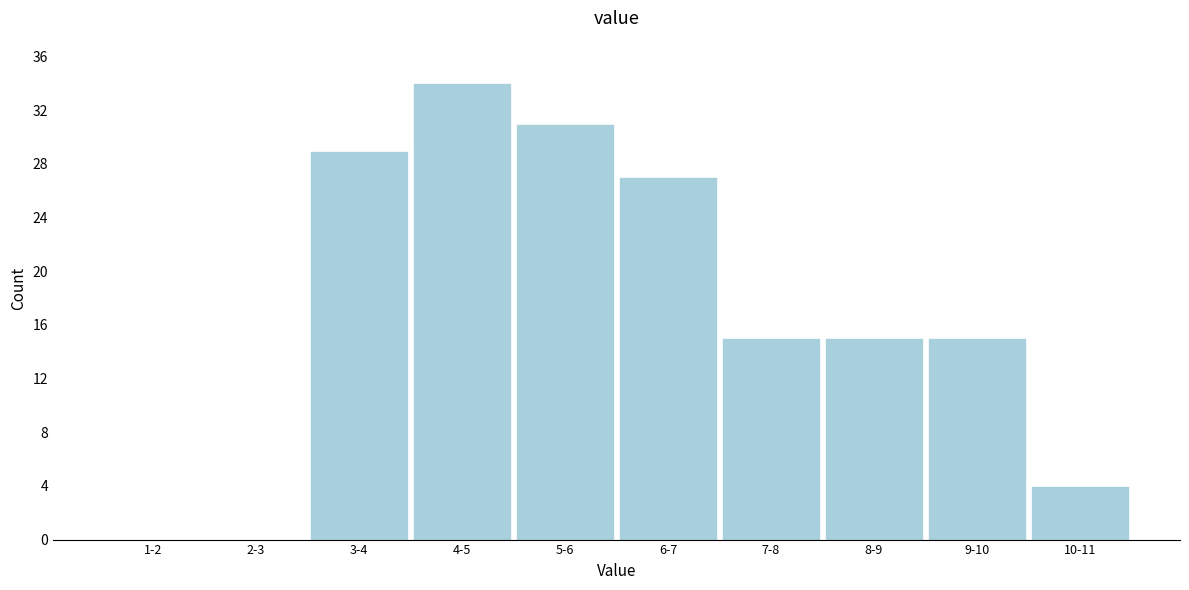

Reading left to right, transcribe all the data shown in this chart.

1-2=0	2-3=0	3-4=29	4-5=34	5-6=31	6-7=27	7-8=15	8-9=15	9-10=15	10-11=4